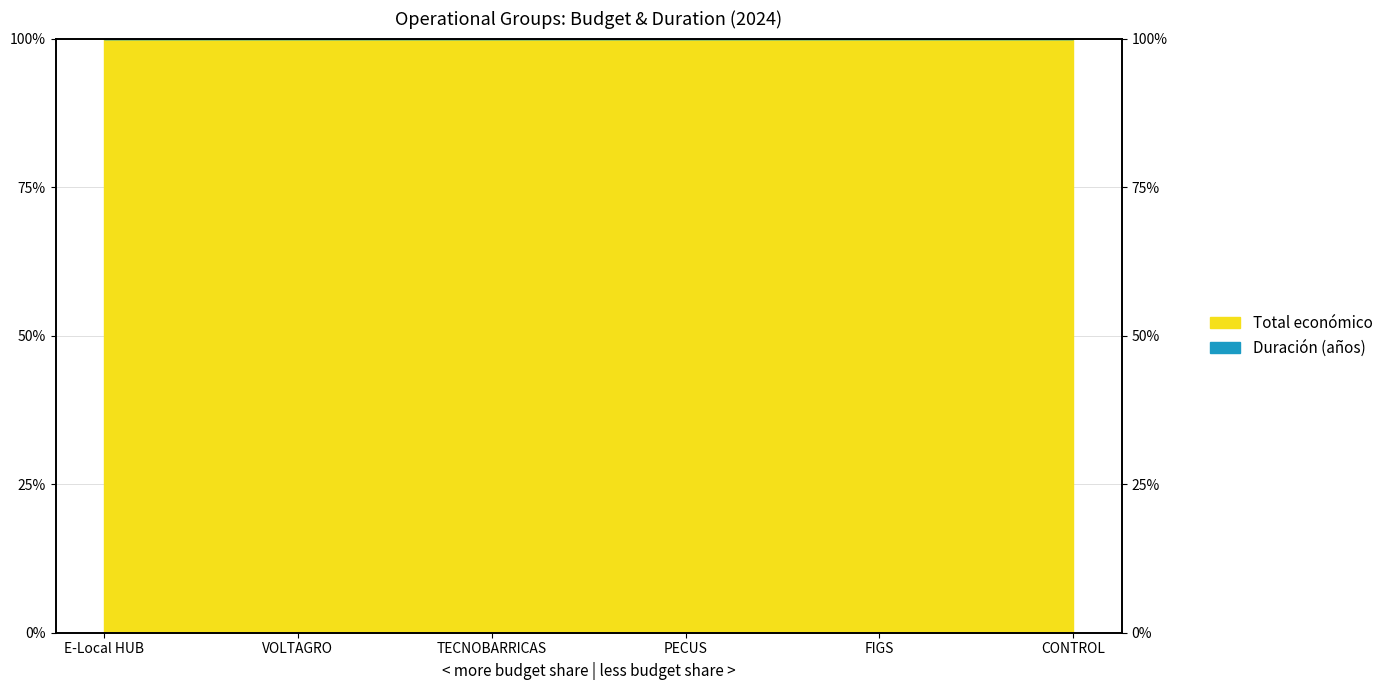

List the labels in order of value, largest first.

TECNOBARRICAS, PECUS, CONTROL, E-Local HUB, VOLTAGRO, FIGS